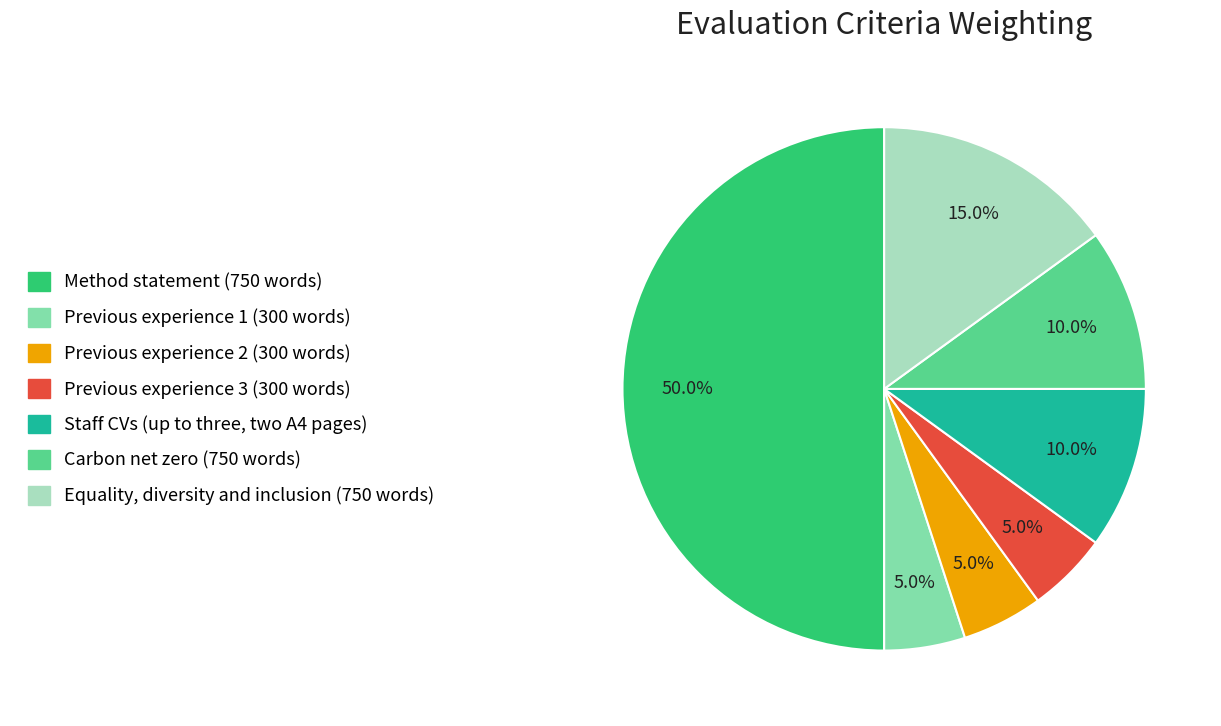

Combined, do Carbon net zero (750 words) and Staff CVs (up to three, two A4 pages) account for over 50%?

No